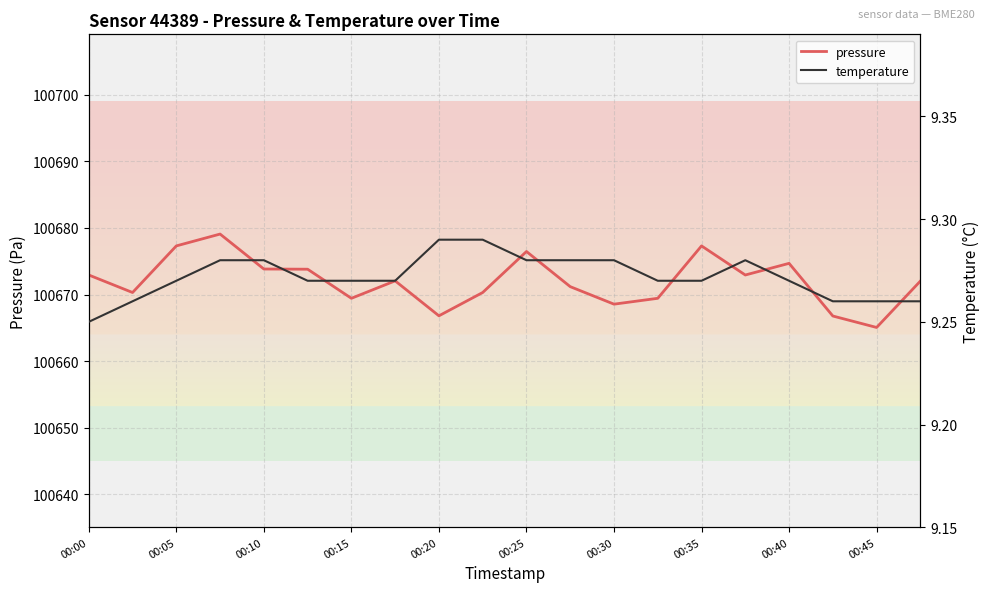

True or false: pressure has a value of 100669.4 at 00:15.

True